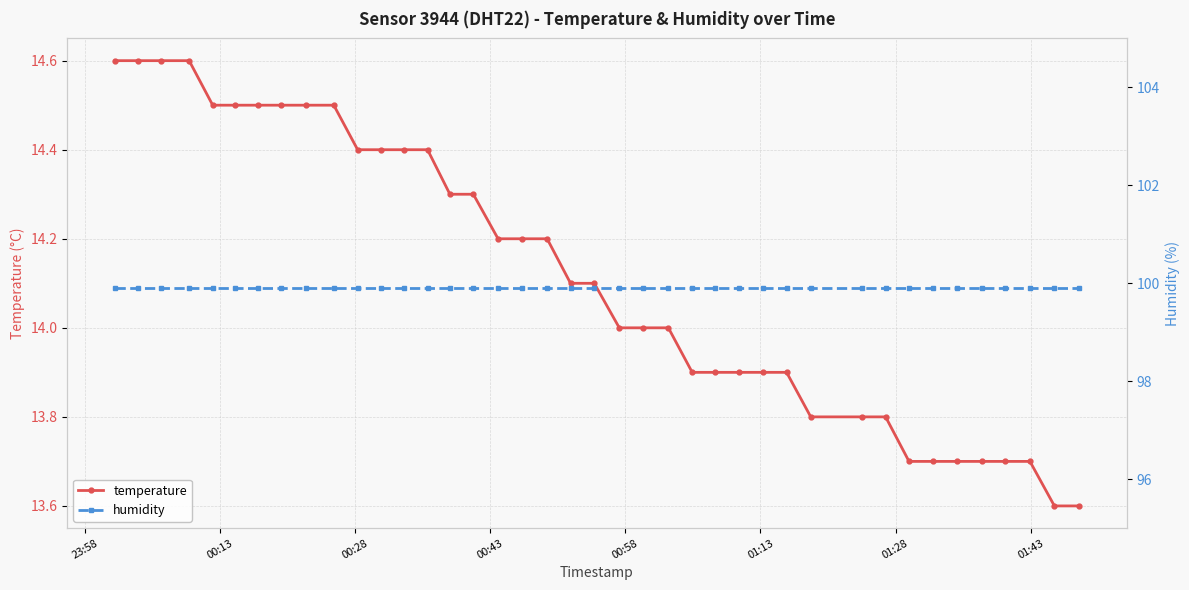

Does the chart display data point markers on the line(s)?

Yes